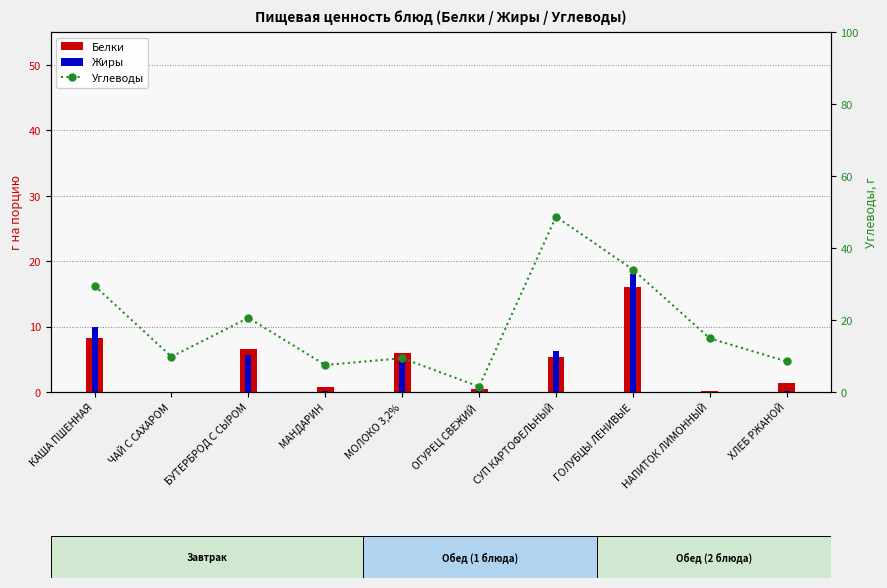

How many groups of bars are there?

10